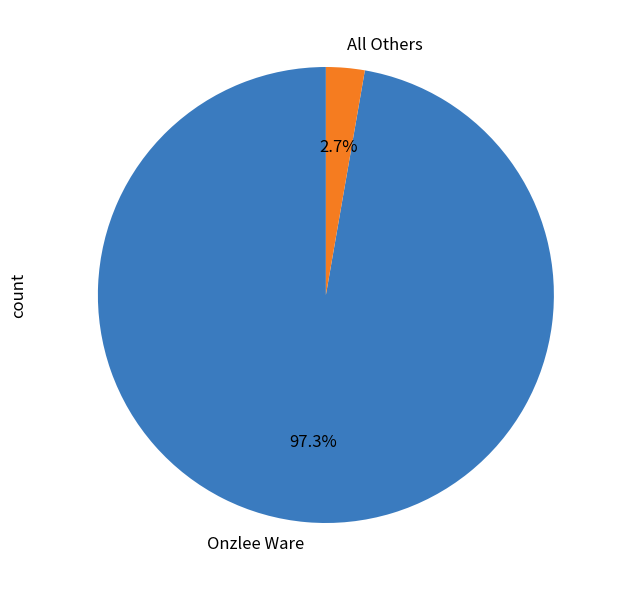

Does any single category account for the majority?

Yes